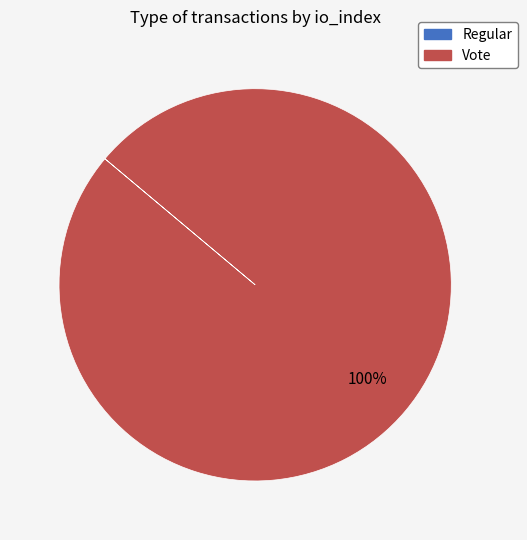

Which slice is the largest?

Vote